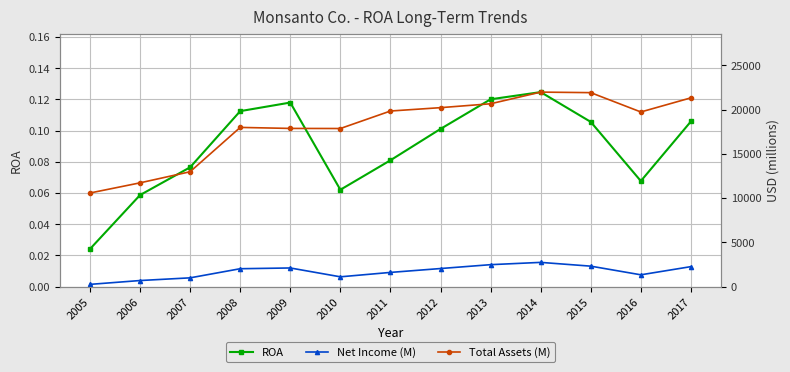

Which series has the largest total across all categories?

Total Assets (M)